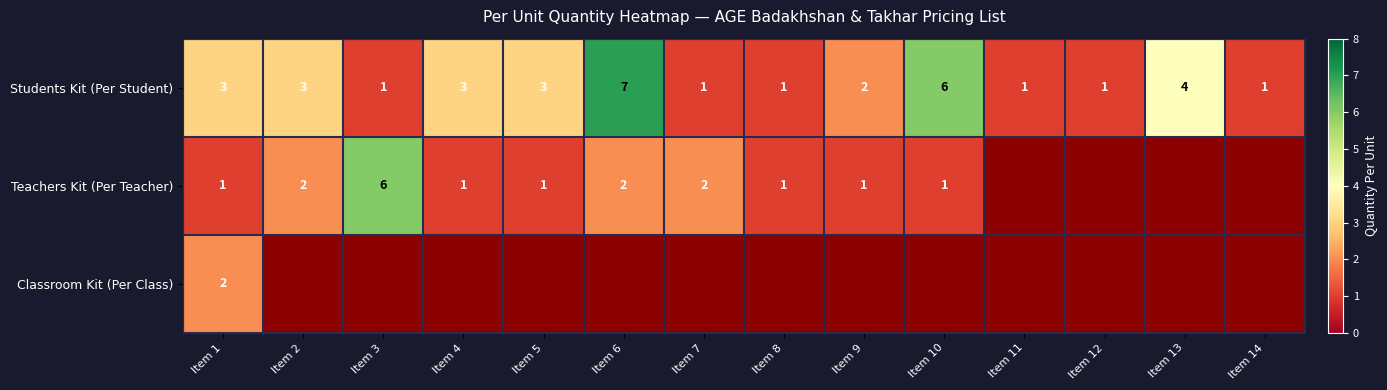

The value of Students Kit (Per Student) at Item 7 is 1. True or false?

True